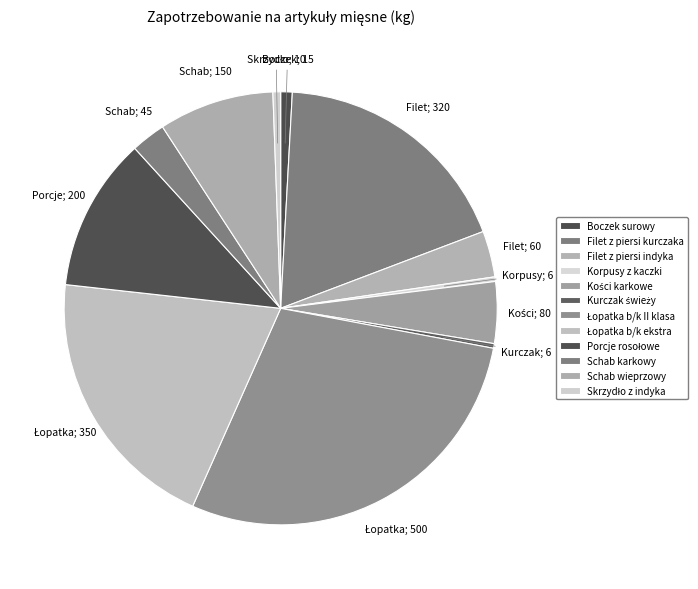

To the nearest percent, what percentage of the pie is Łopatka b/k ekstra?

20%